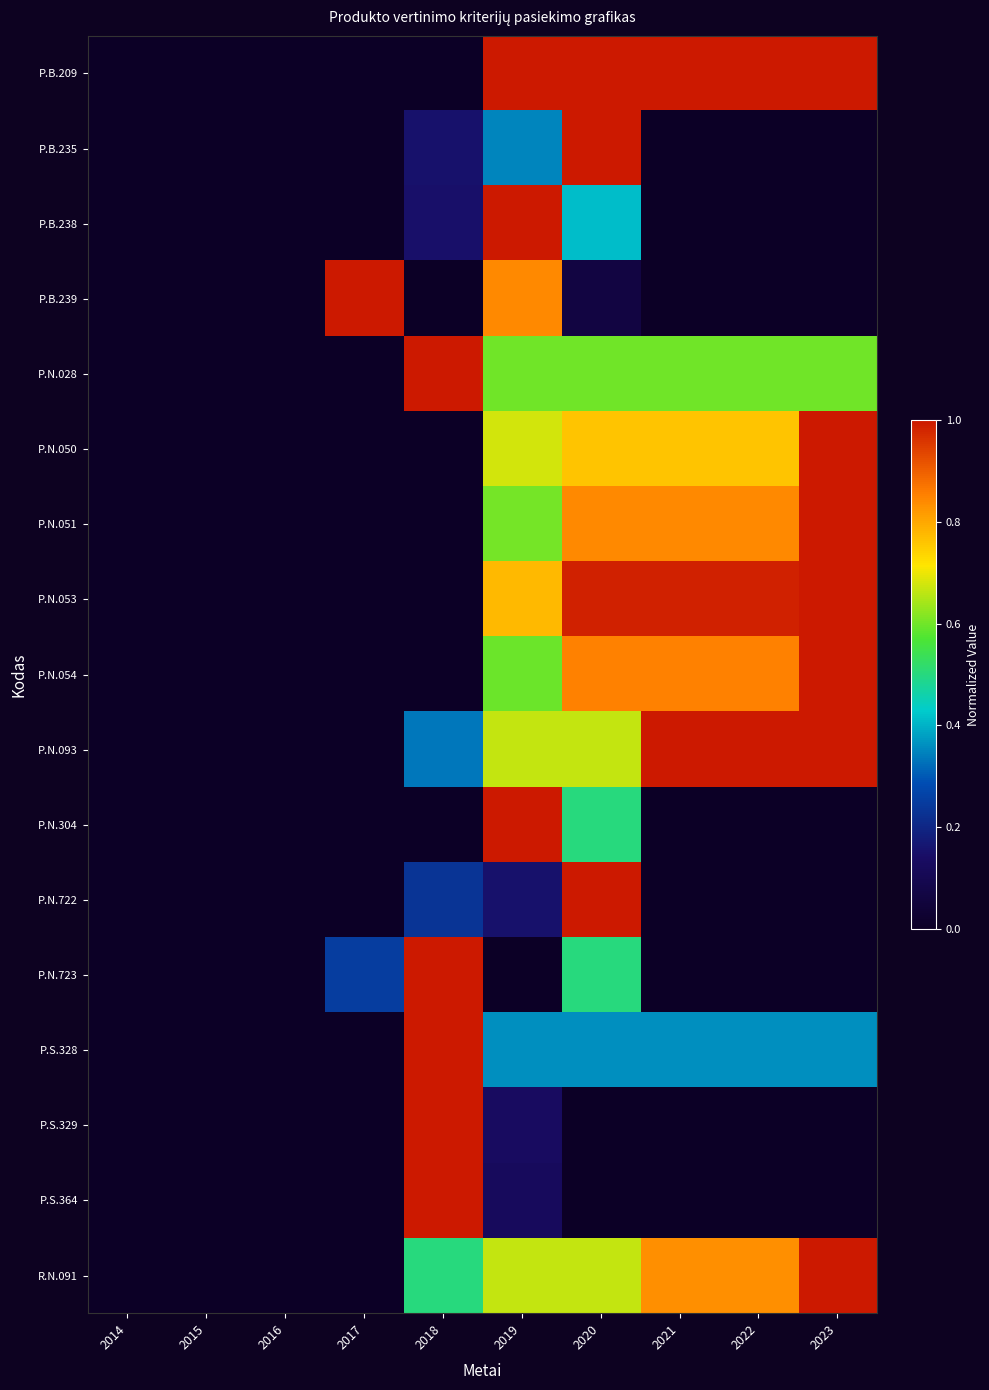

Reading left to right, what are all the values shown in this chart?

P.B.209: 2014=0.0	2015=0.0	2016=0.0	2017=0.0	2018=0.0	2019=1.0	2020=1.0	2021=1.0	2022=1.0	2023=1.0
P.B.235: 2014=0.0	2015=0.0	2016=0.0	2017=0.0	2018=0.2	2019=0.3	2020=1.0	2021=0.0	2022=0.0	2023=0.0
P.B.238: 2014=0.0	2015=0.0	2016=0.0	2017=0.0	2018=0.2	2019=1.0	2020=0.4	2021=0.0	2022=0.0	2023=0.0
P.B.239: 2014=0.0	2015=0.0	2016=0.0	2017=1.0	2018=0.0	2019=0.8	2020=0.1	2021=0.0	2022=0.0	2023=0.0
P.N.028: 2014=0.0	2015=0.0	2016=0.0	2017=0.0	2018=1.0	2019=0.6	2020=0.6	2021=0.6	2022=0.6	2023=0.6
P.N.050: 2014=0.0	2015=0.0	2016=0.0	2017=0.0	2018=0.0	2019=0.7	2020=0.8	2021=0.8	2022=0.8	2023=1.0
P.N.051: 2014=0.0	2015=0.0	2016=0.0	2017=0.0	2018=0.0	2019=0.6	2020=0.8	2021=0.8	2022=0.8	2023=1.0
P.N.053: 2014=0.0	2015=0.0	2016=0.0	2017=0.0	2018=0.0	2019=0.8	2020=1.0	2021=1.0	2022=1.0	2023=1.0
P.N.054: 2014=0.0	2015=0.0	2016=0.0	2017=0.0	2018=0.0	2019=0.6	2020=0.9	2021=0.9	2022=0.9	2023=1.0
P.N.093: 2014=0.0	2015=0.0	2016=0.0	2017=0.0	2018=0.3	2019=0.7	2020=0.7	2021=1.0	2022=1.0	2023=1.0
P.N.304: 2014=0.0	2015=0.0	2016=0.0	2017=0.0	2018=0.0	2019=1.0	2020=0.5	2021=0.0	2022=0.0	2023=0.0
P.N.722: 2014=0.0	2015=0.0	2016=0.0	2017=0.0	2018=0.2	2019=0.2	2020=1.0	2021=0.0	2022=0.0	2023=0.0
P.N.723: 2014=0.0	2015=0.0	2016=0.0	2017=0.2	2018=1.0	2019=0.0	2020=0.5	2021=0.0	2022=0.0	2023=0.0
P.S.328: 2014=0.0	2015=0.0	2016=0.0	2017=0.0	2018=1.0	2019=0.4	2020=0.4	2021=0.4	2022=0.4	2023=0.4
P.S.329: 2014=0.0	2015=0.0	2016=0.0	2017=0.0	2018=1.0	2019=0.1	2020=0.0	2021=0.0	2022=0.0	2023=0.0
P.S.364: 2014=0.0	2015=0.0	2016=0.0	2017=0.0	2018=1.0	2019=0.1	2020=0.0	2021=0.0	2022=0.0	2023=0.0
R.N.091: 2014=0.0	2015=0.0	2016=0.0	2017=0.0	2018=0.5	2019=0.7	2020=0.7	2021=0.8	2022=0.8	2023=1.0